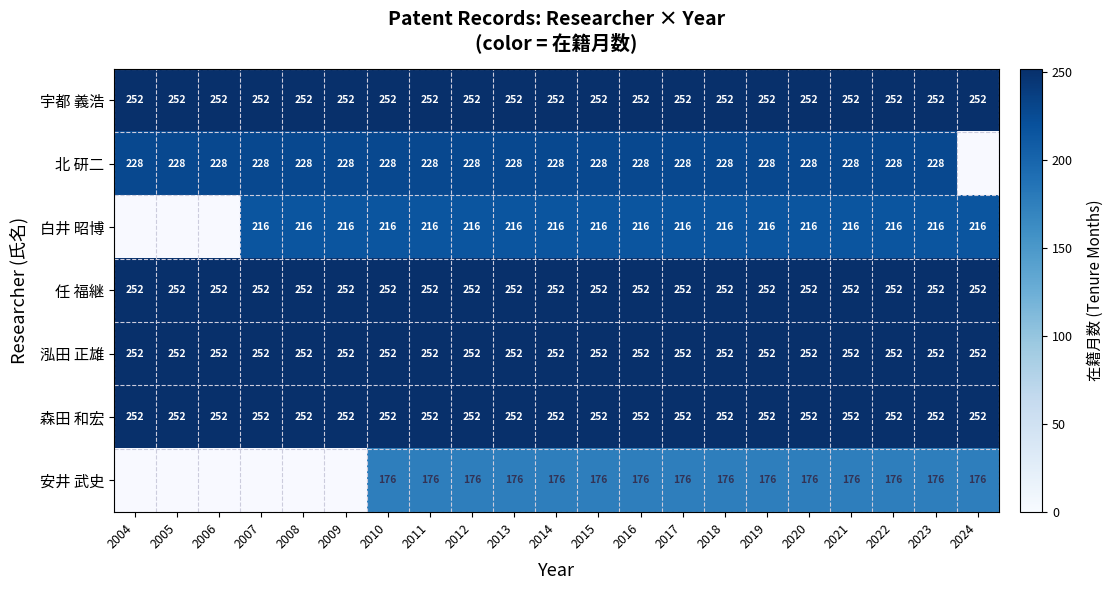

What is the sum of the 任 福継 values at 2008 and 2011?

504